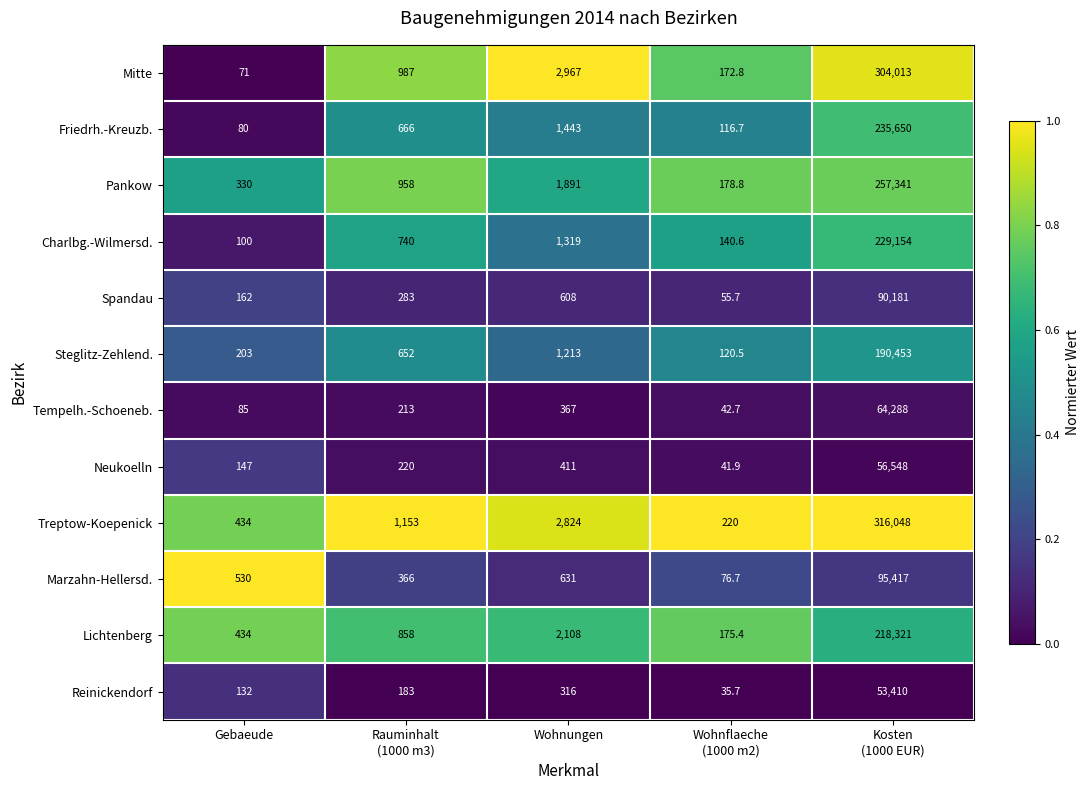

Which series has the largest total across all categories?

Treptow-Koepenick